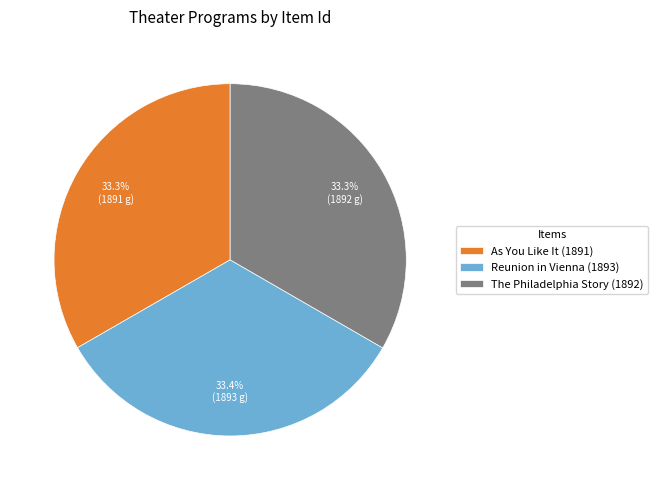

How many segments does this pie chart have?

3